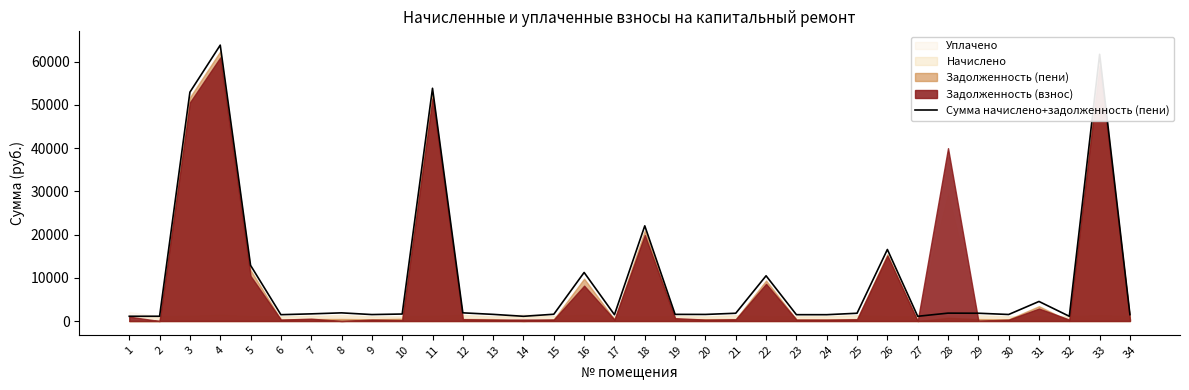

What is the sum of all values?

346146.8